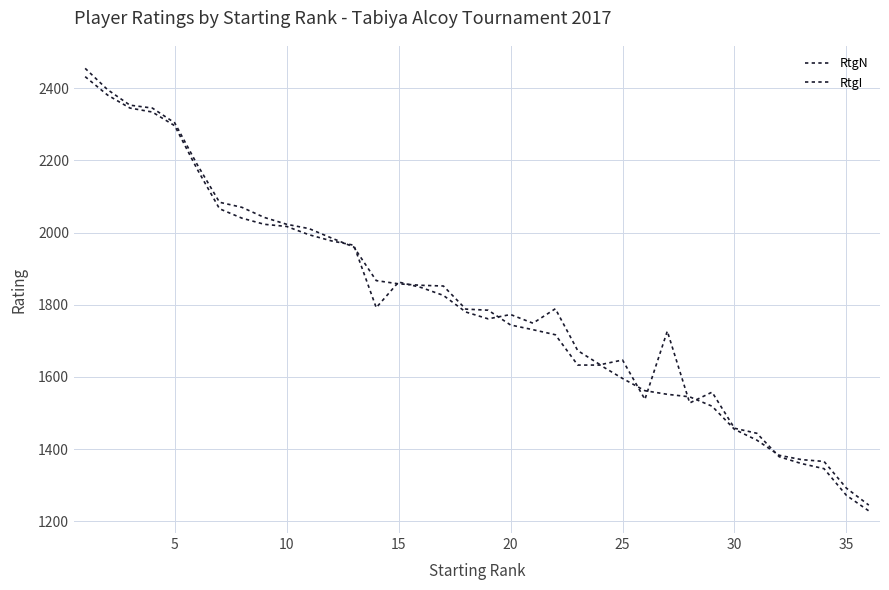

How many lines are shown in the chart?

2